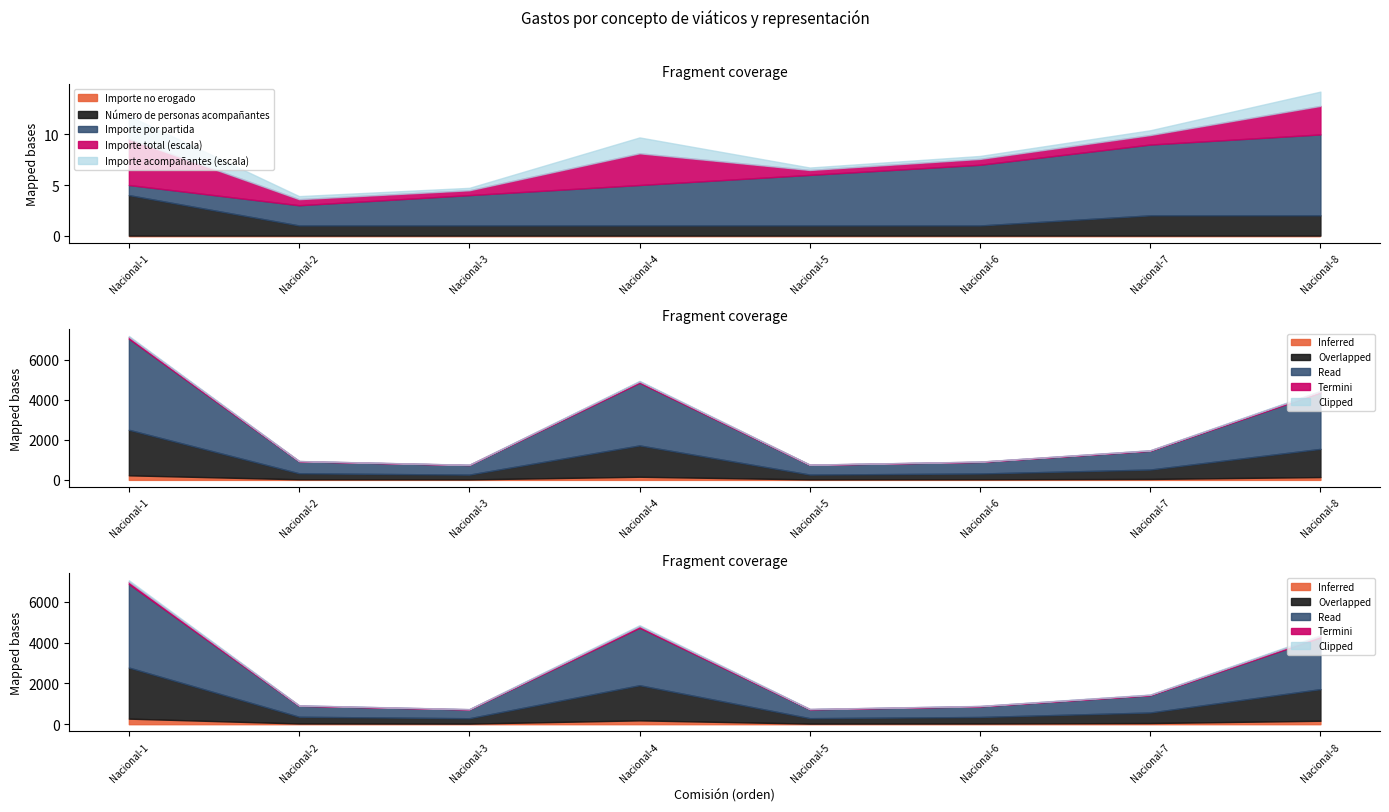

At which category is the sum across all series the highest?

Nacional-1